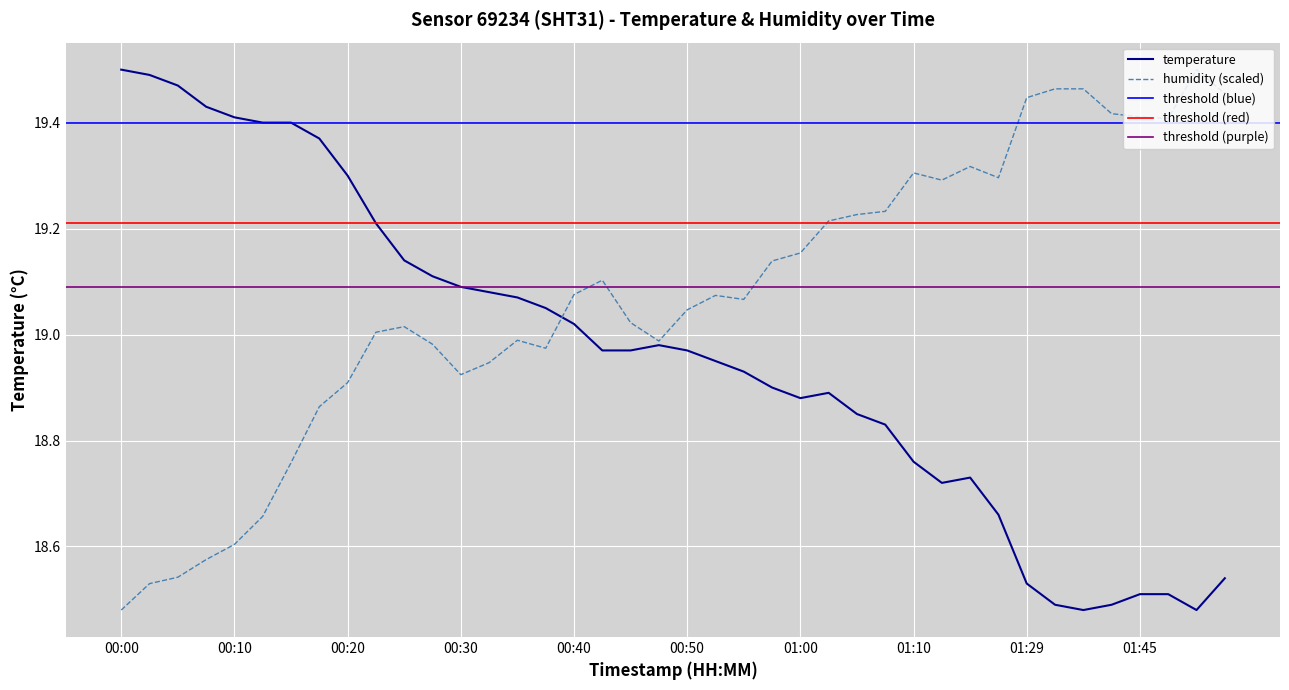

Where is the first local minimum for humidity?

00:30